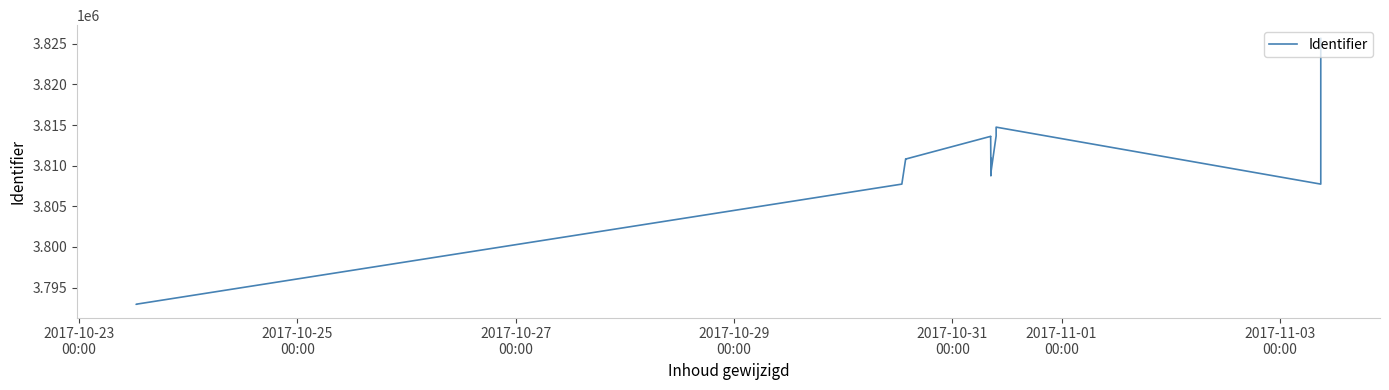

What is the average value?

3809582